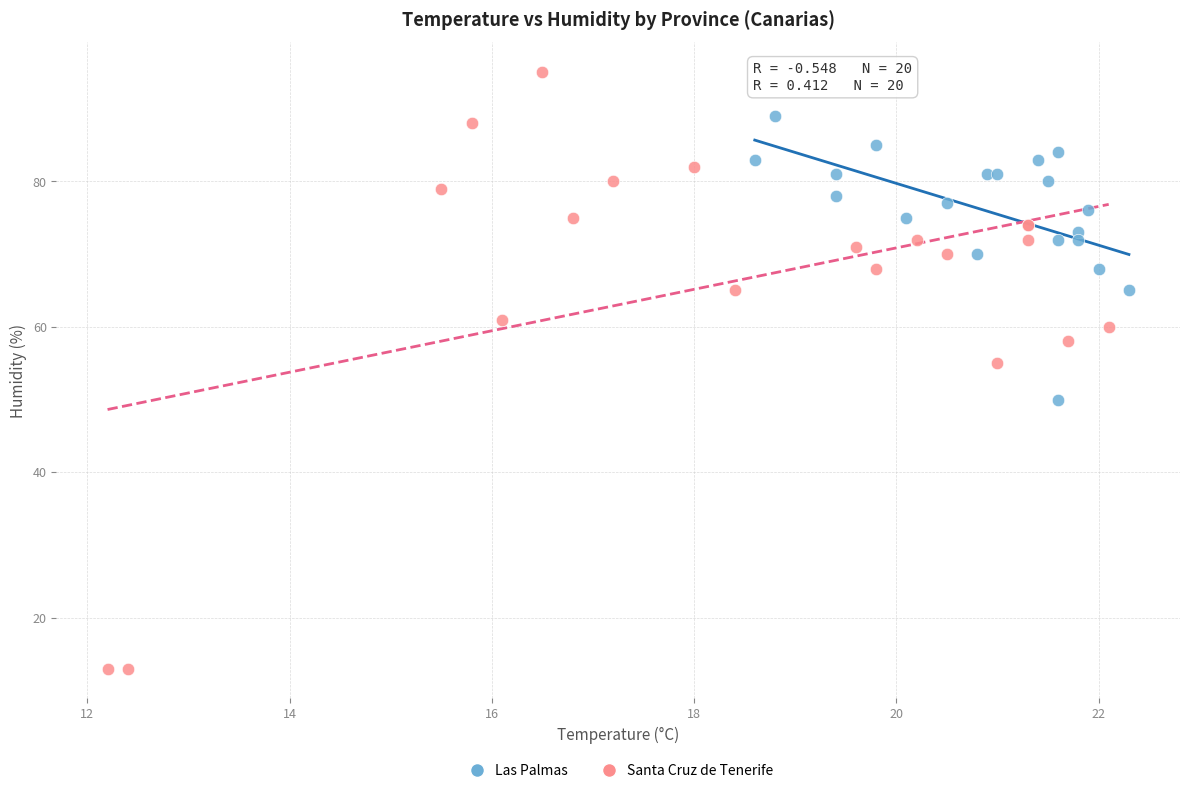

What are all the series names shown in the legend?

Las Palmas, Santa Cruz de Tenerife